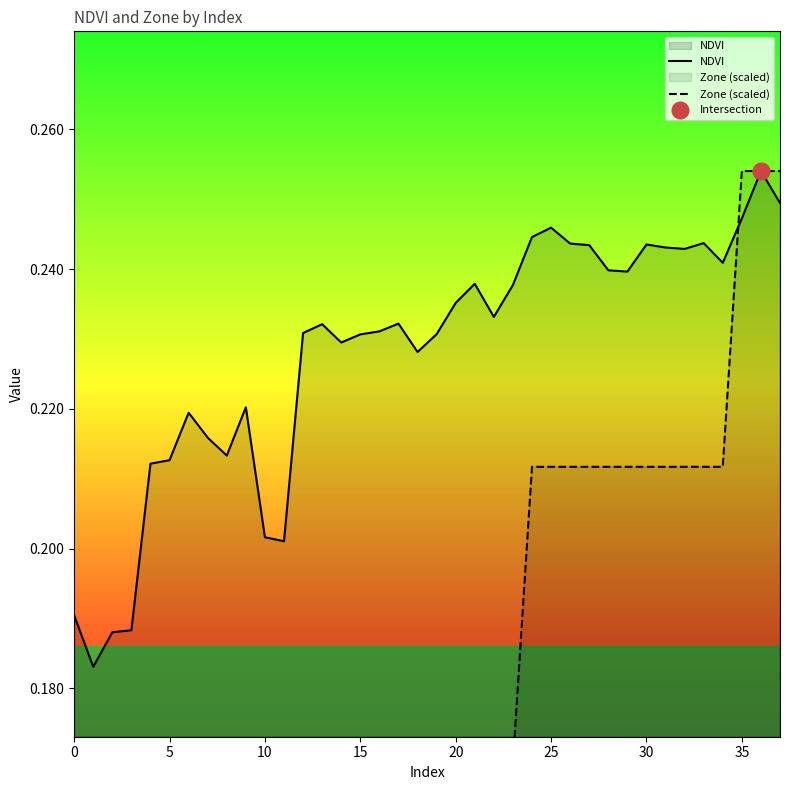

How many intersections are there between NDVI and Zone (scaled)?

1